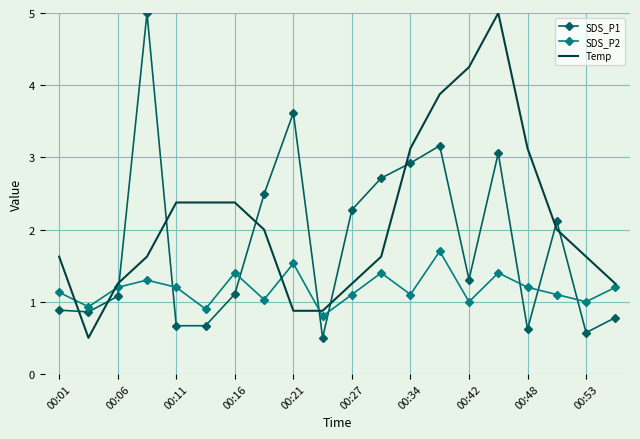

What is the minimum value for SDS_P2?

0.8